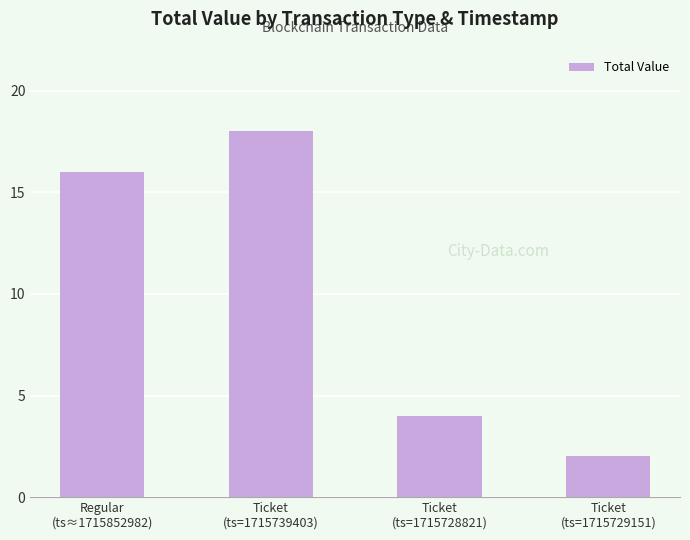

What is the ratio of the value at Ticket
(ts=1715728821) to the value at Regular
(ts≈1715852982)?

0.2